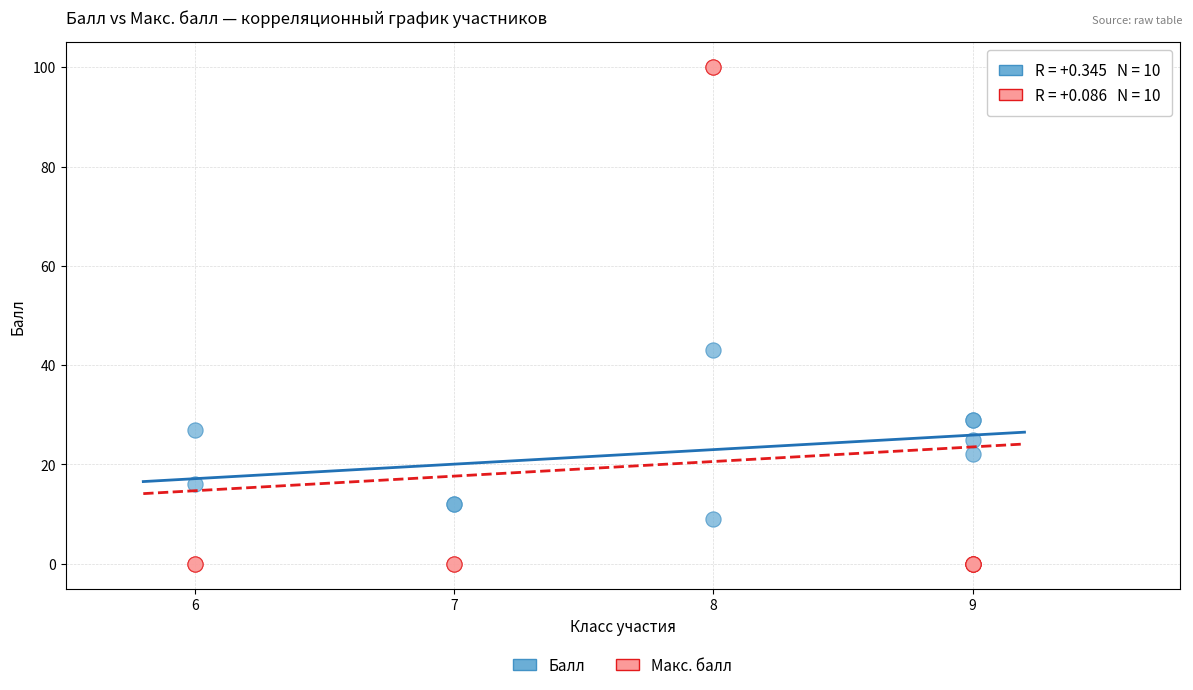

What is the X range (max minus min) for the scatter plot?

3